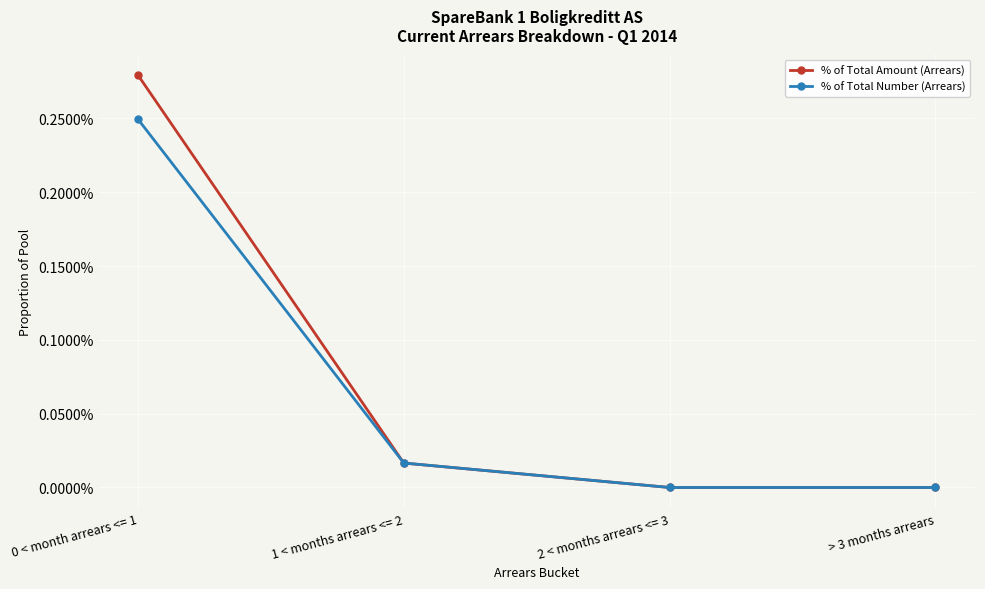

Does the chart have visible grid lines?

Yes